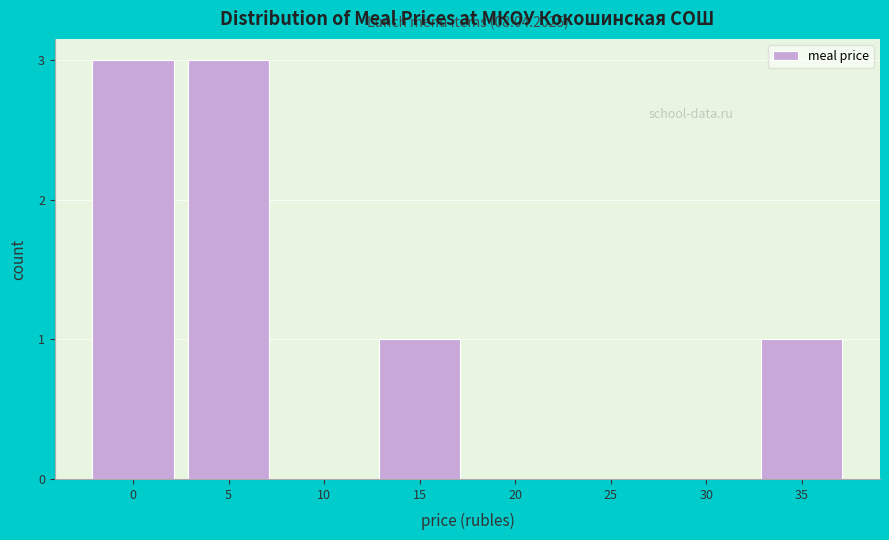

Reading left to right, transcribe all the data shown in this chart.

0=3	5=3	10=0	15=1	20=0	25=0	30=0	35=1